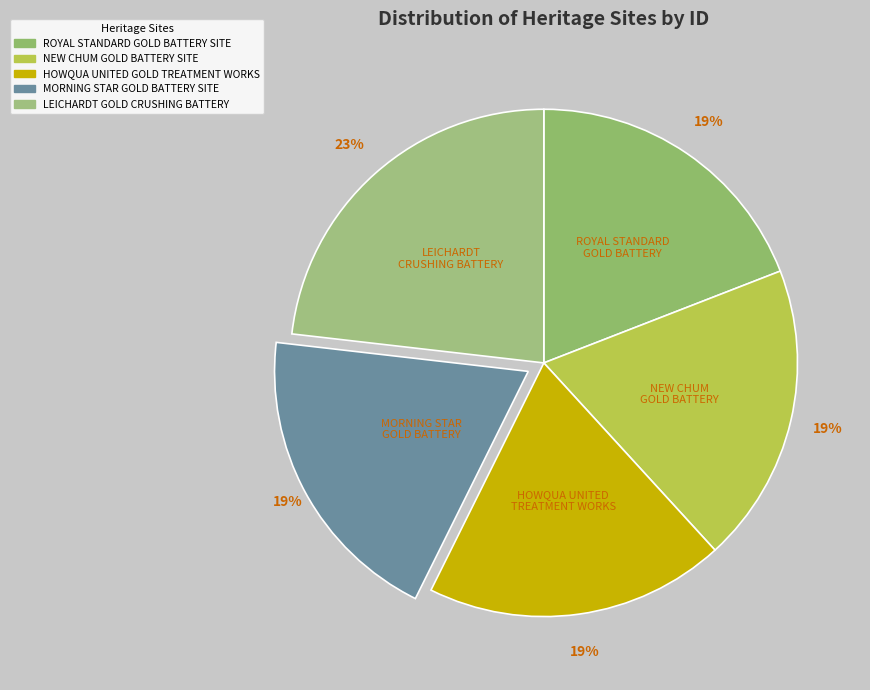

Rank the categories by value from lowest to highest.

ROYAL STANDARD GOLD BATTERY SITE, NEW CHUM GOLD BATTERY SITE, HOWQUA UNITED GOLD TREATMENT WORKS, MORNING STAR GOLD BATTERY SITE, LEICHARDT GOLD CRUSHING BATTERY